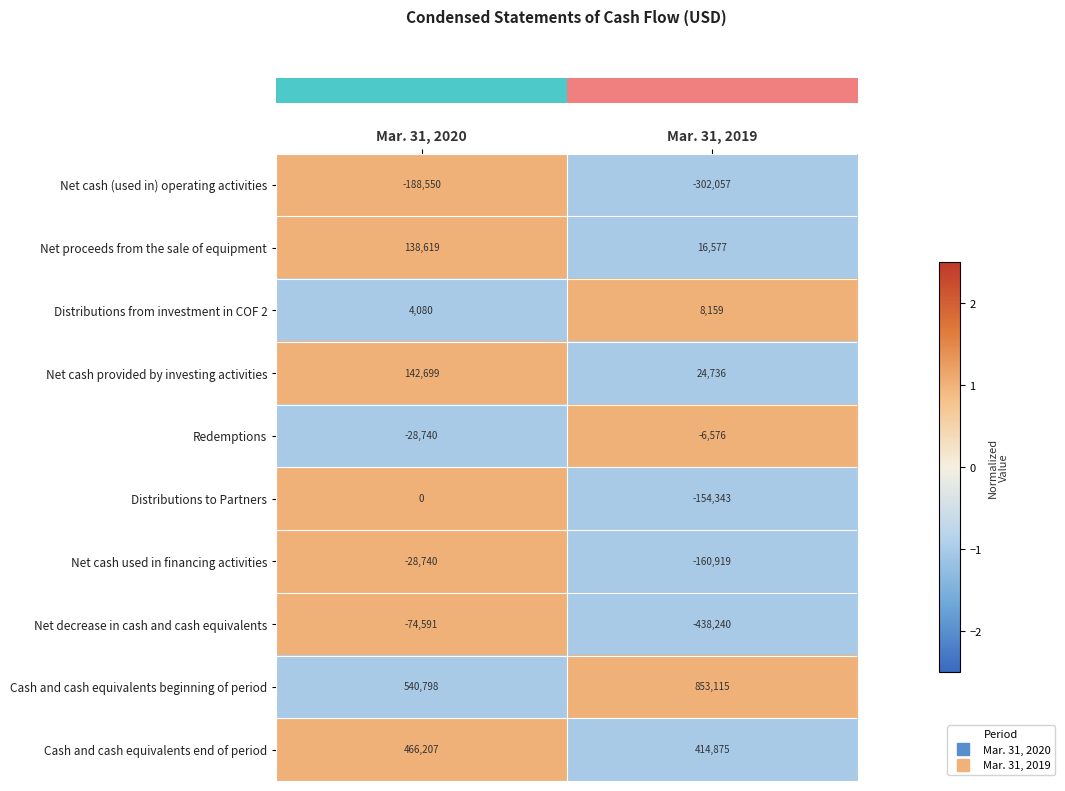

Which series has the largest total across all categories?

Cash and cash equivalents beginning of period